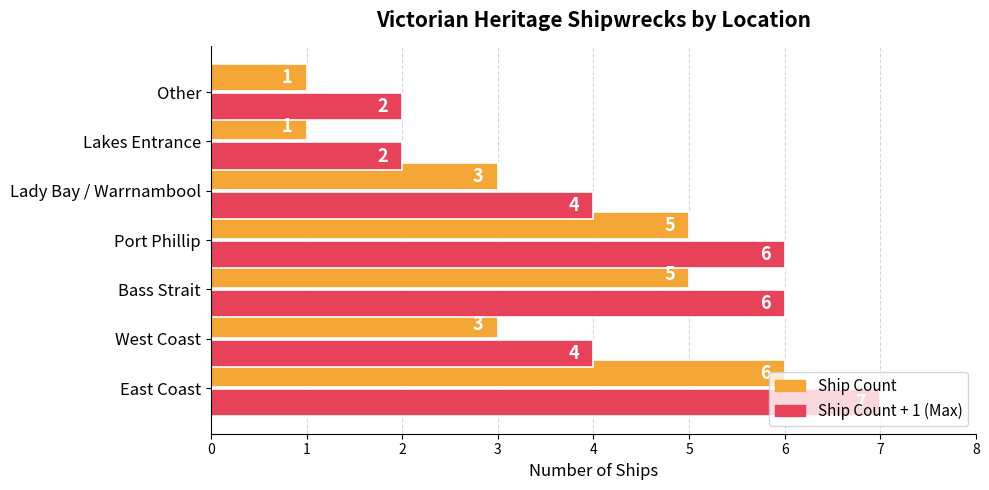

What is the maximum value shown in the chart?

7